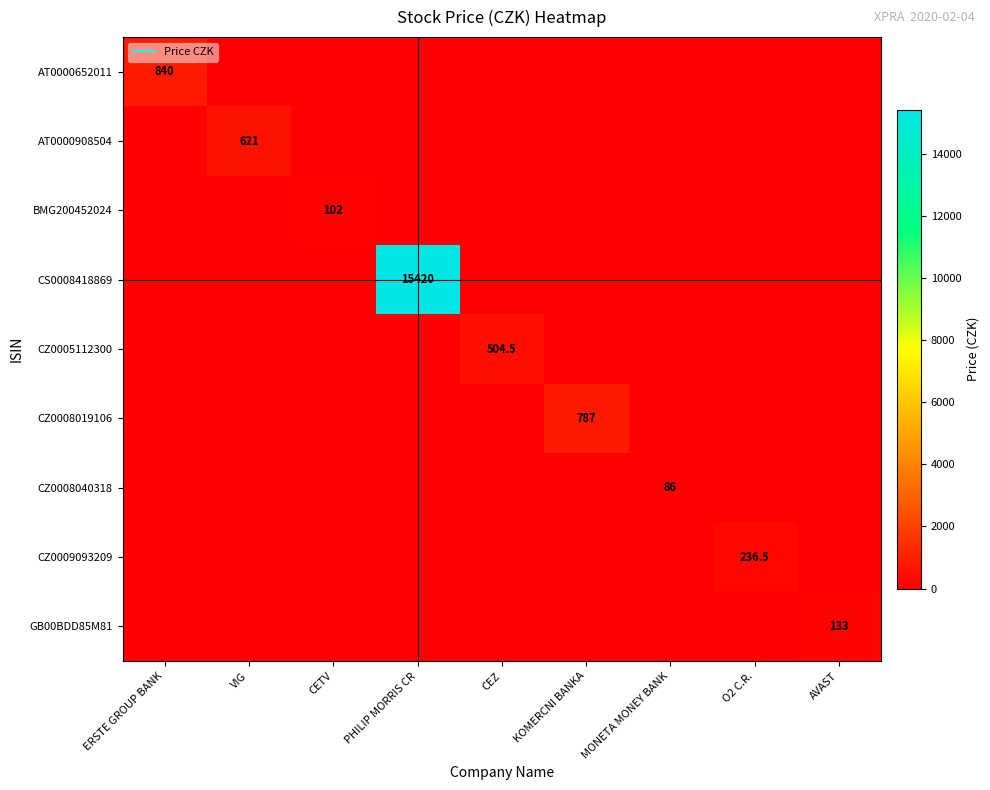

What is the sum of all BMG200452024 values?

102.0